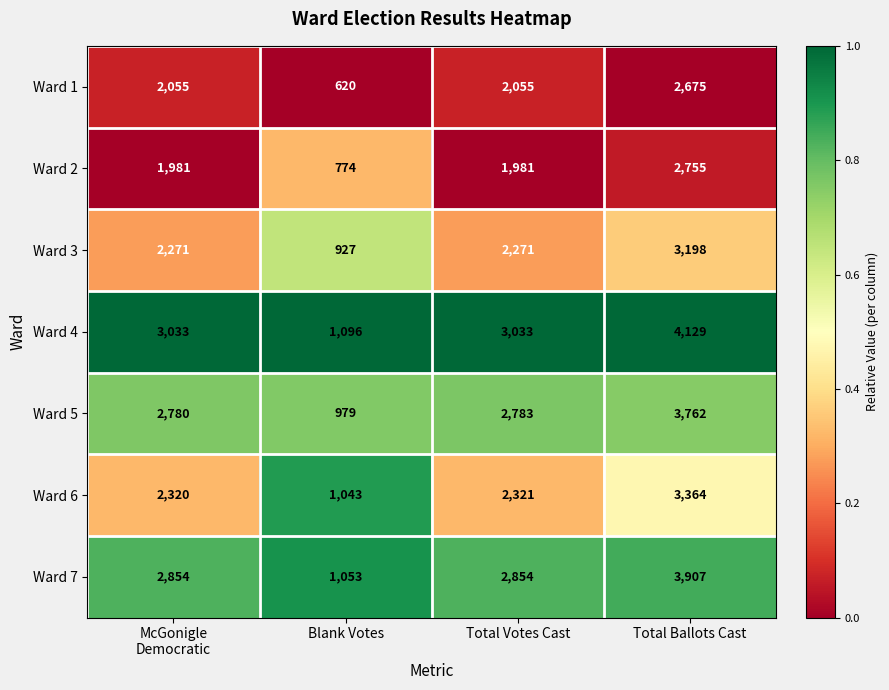

The Ward 1 series shows 1105 at Blank Votes. True or false?

False